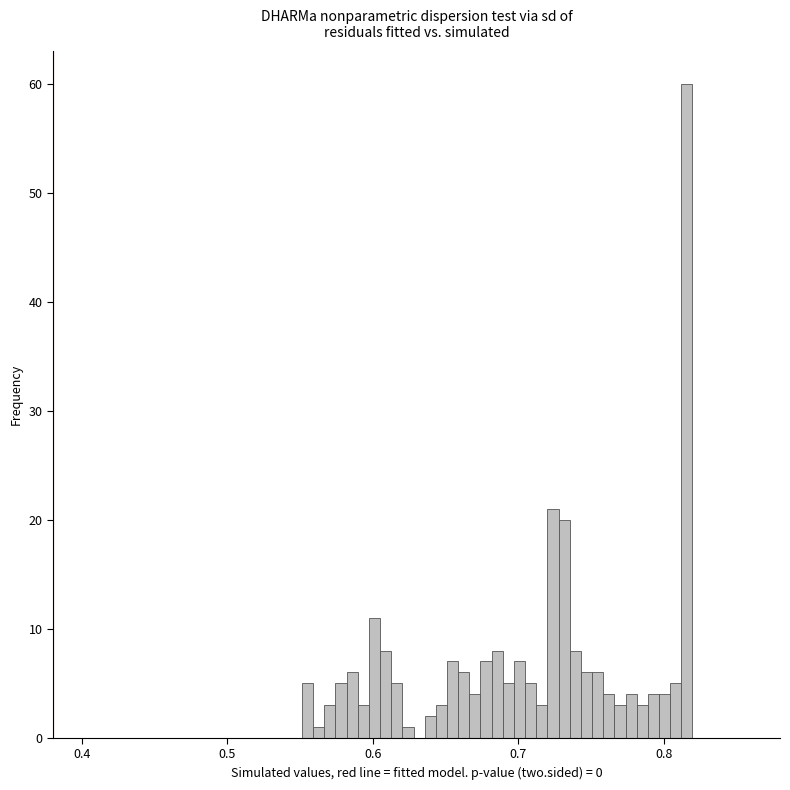

Around what value on the x-axis is the tallest bar? Give the approximate position of its centre, as read against the axis.

0.82